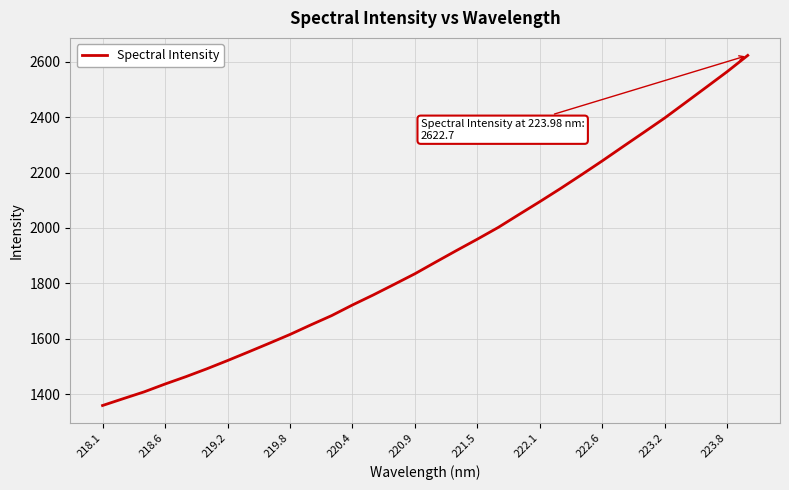

What is the smallest value displayed?

1359.2